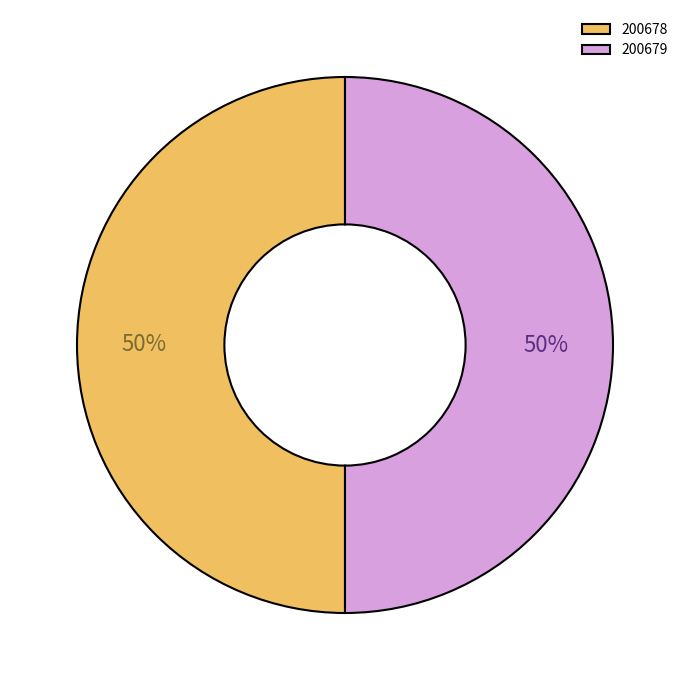

Approximately how many times larger is the value at 200678 compared to 200679?

1.0